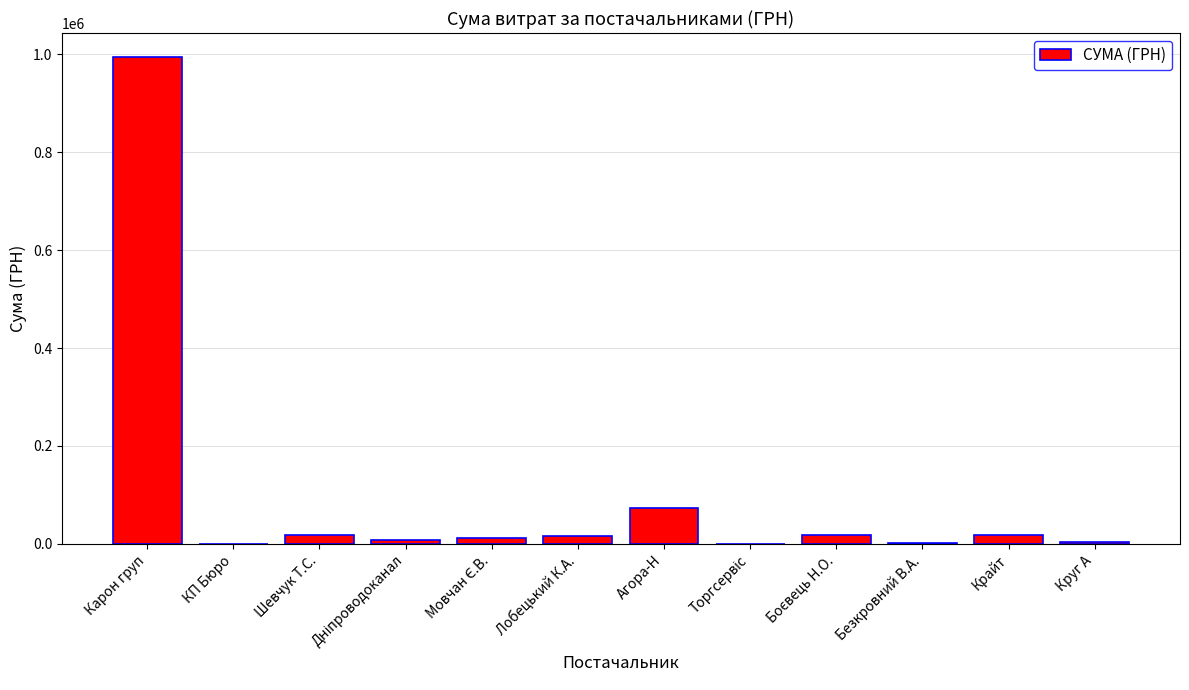

Where is the data nearest to the value 497031?

Агора-Н